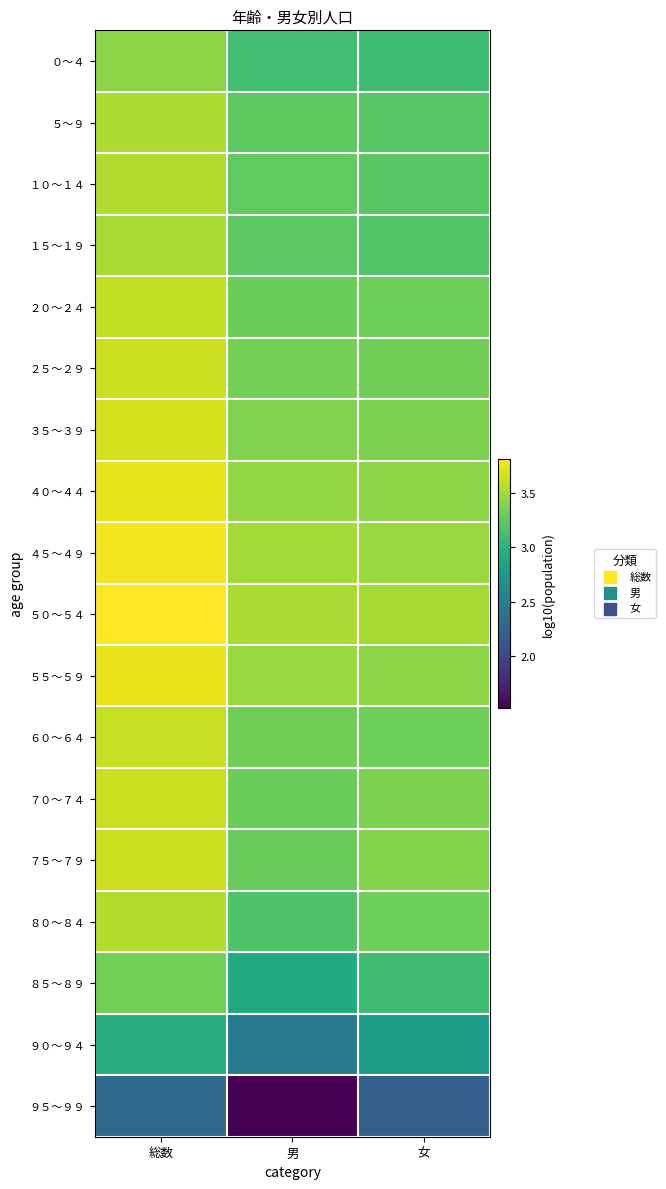

Reading left to right, extract all data points from this chart.

０～４: 総数=3.4	男=3.1	女=3.1
５～９: 総数=3.5	男=3.2	女=3.2
１０～１４: 総数=3.5	男=3.3	女=3.2
１５～１９: 総数=3.5	男=3.2	女=3.2
２０～２４: 総数=3.6	男=3.3	女=3.3
２５～２９: 総数=3.6	男=3.3	女=3.3
３５～３９: 総数=3.7	男=3.4	女=3.4
４０～４４: 総数=3.7	男=3.4	女=3.4
４５～４９: 総数=3.8	男=3.5	女=3.5
５０～５４: 総数=3.8	男=3.5	女=3.5
５５～５９: 総数=3.7	男=3.5	女=3.4
６０～６４: 総数=3.6	男=3.3	女=3.3
７０～７４: 総数=3.6	男=3.3	女=3.4
７５～７９: 総数=3.6	男=3.3	女=3.4
８０～８４: 総数=3.5	男=3.2	女=3.3
８５～８９: 総数=3.3	男=2.9	女=3.1
９０～９４: 総数=3.0	男=2.5	女=2.8
９５～９９: 総数=2.3	男=1.5	女=2.2